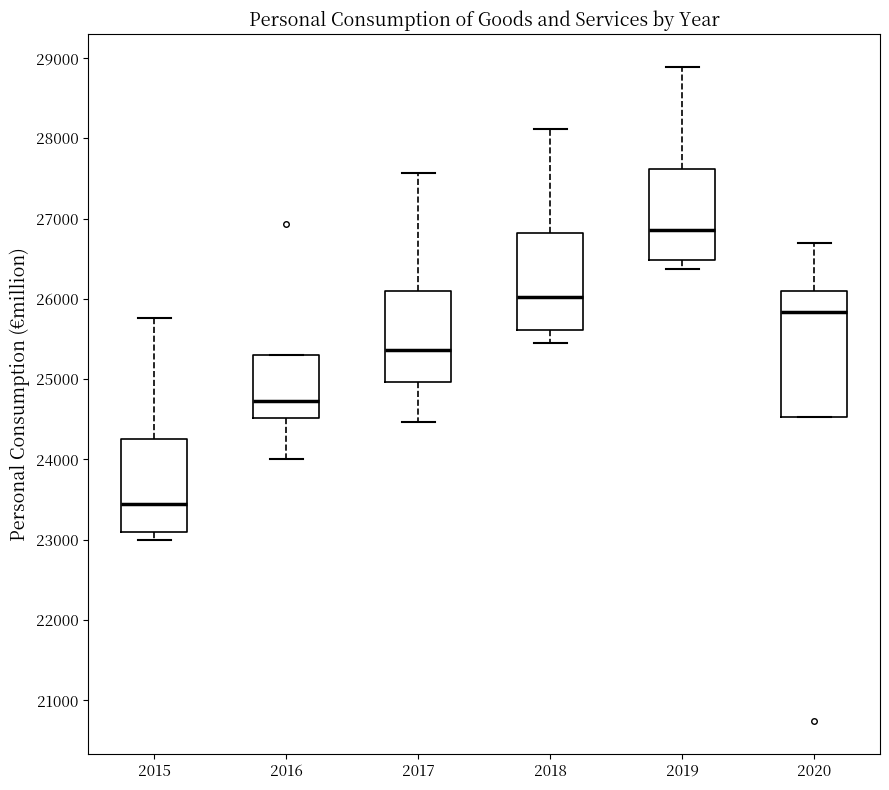

Which box is the tallest, from its lower edge to its upper edge?

2020